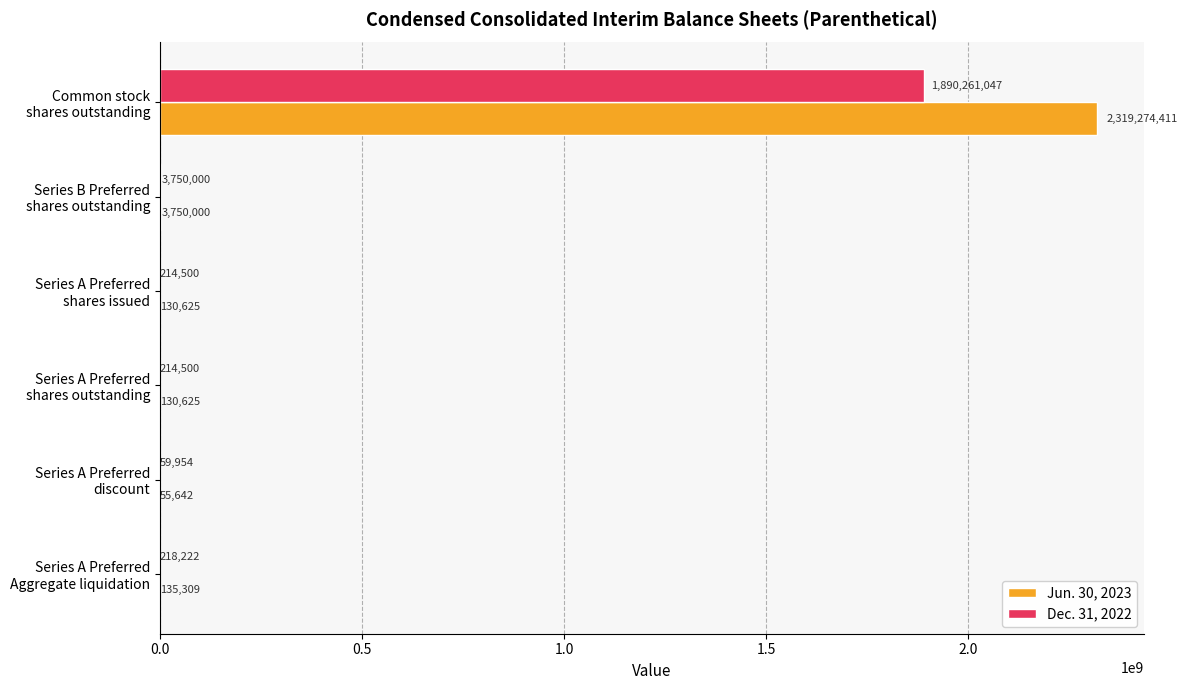

What is the sum of all Dec. 31, 2022 values?

1894718223